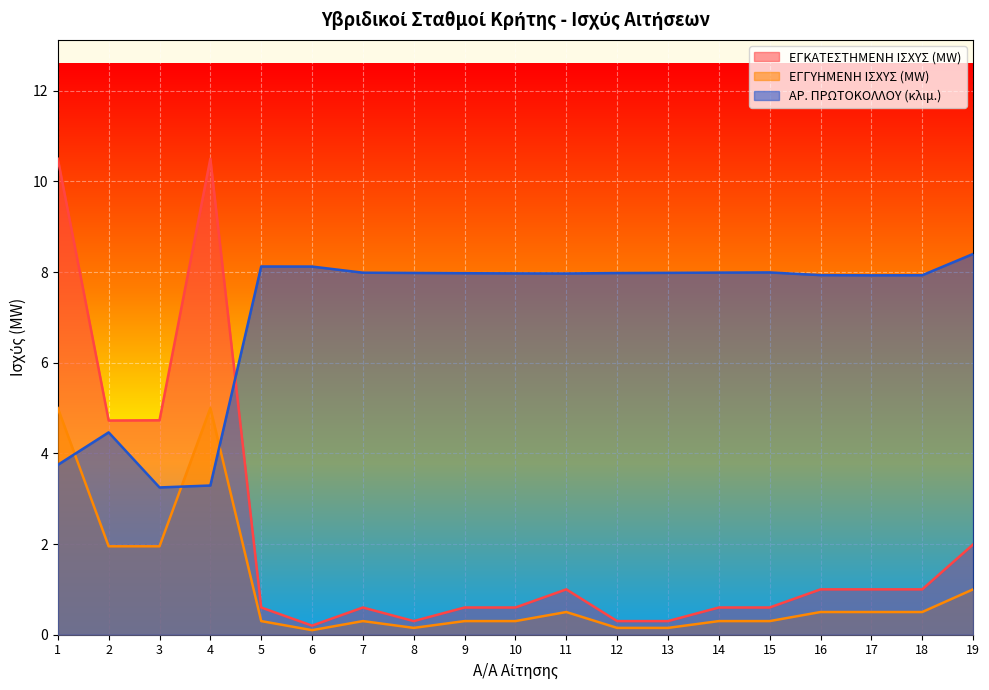

What is the value of the ΑΡ. ΠΡΩΤΟΚΟΛΛΟΥ point at the 9th from the left?

8.0